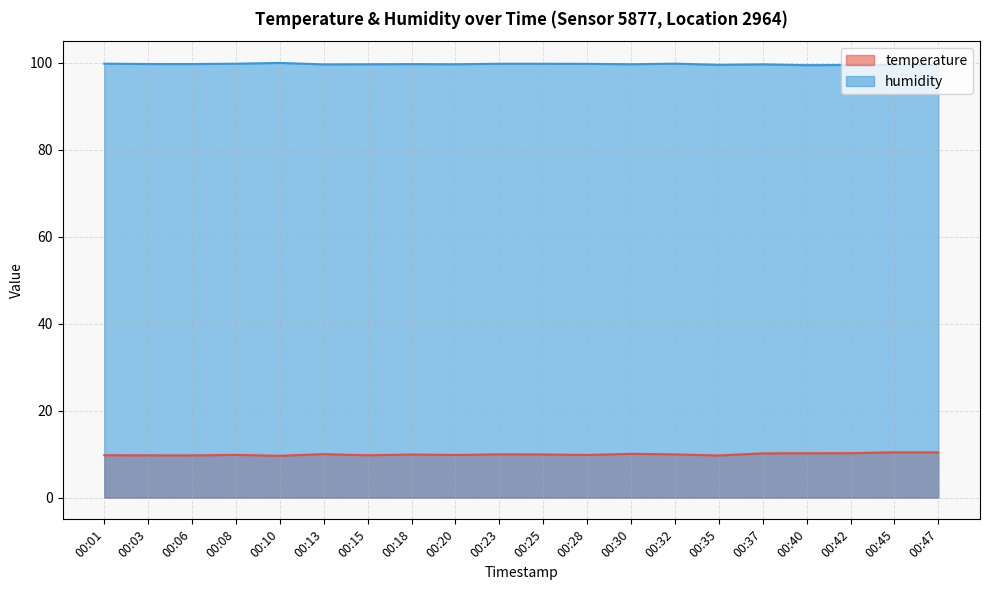

At how many categories does at least one series exceed 59?

20